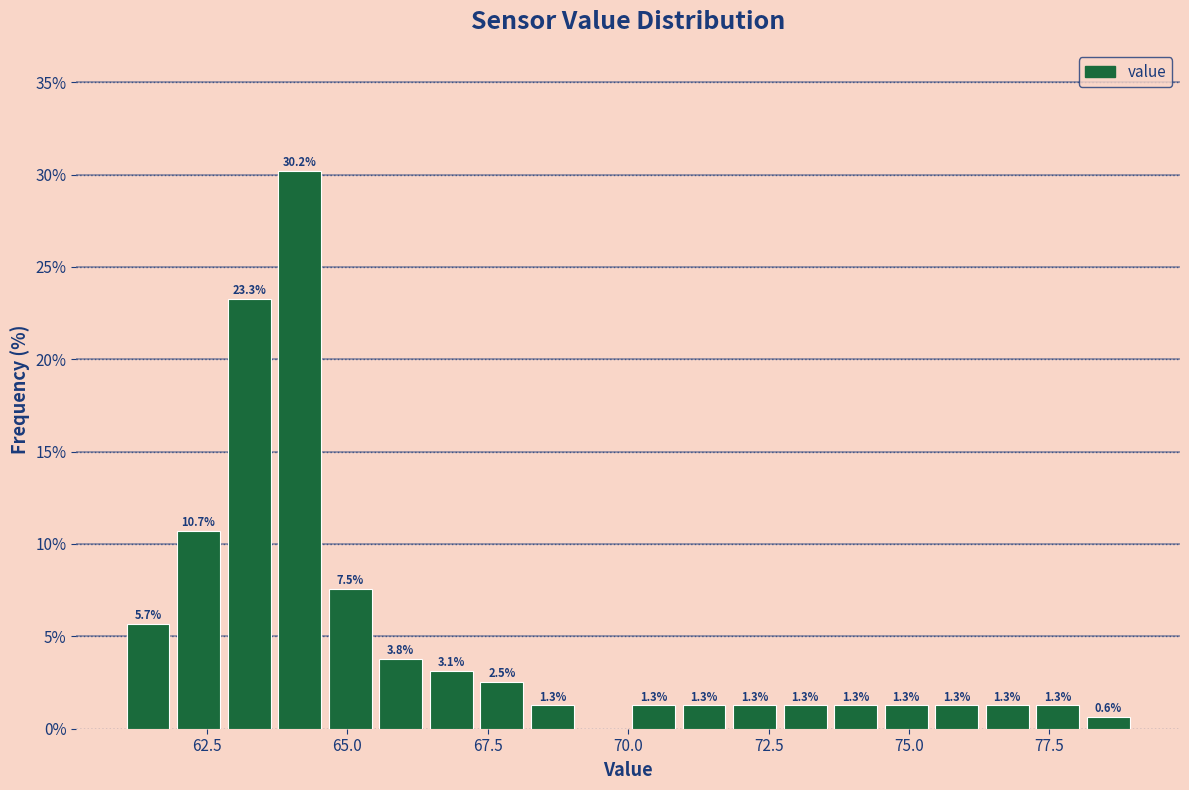

Around what value on the x-axis is the tallest bar? Give the approximate position of its centre, as read against the axis.

64.0